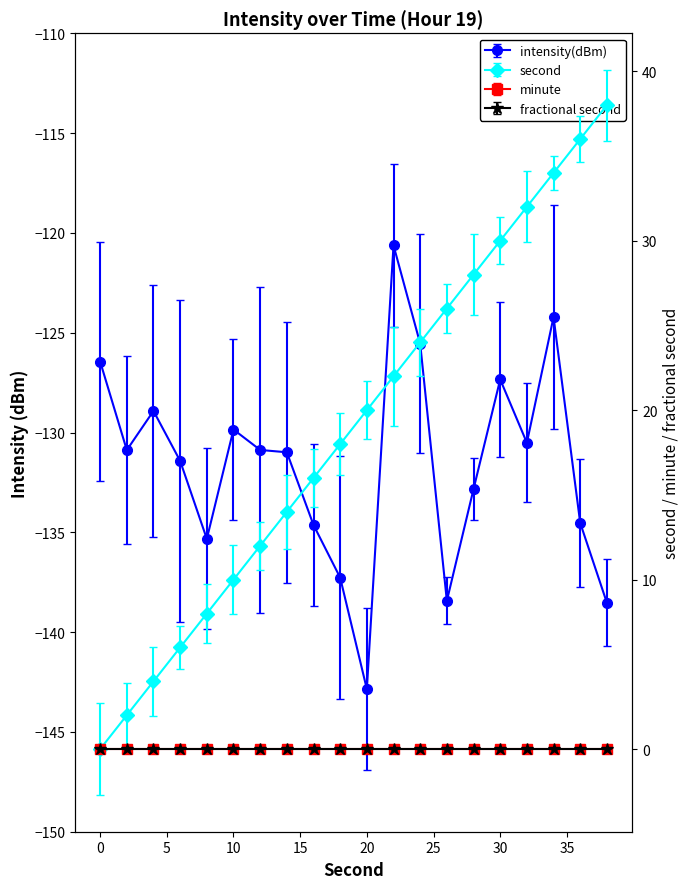

How many values in the intensity(dBm) series exceed -130?

7